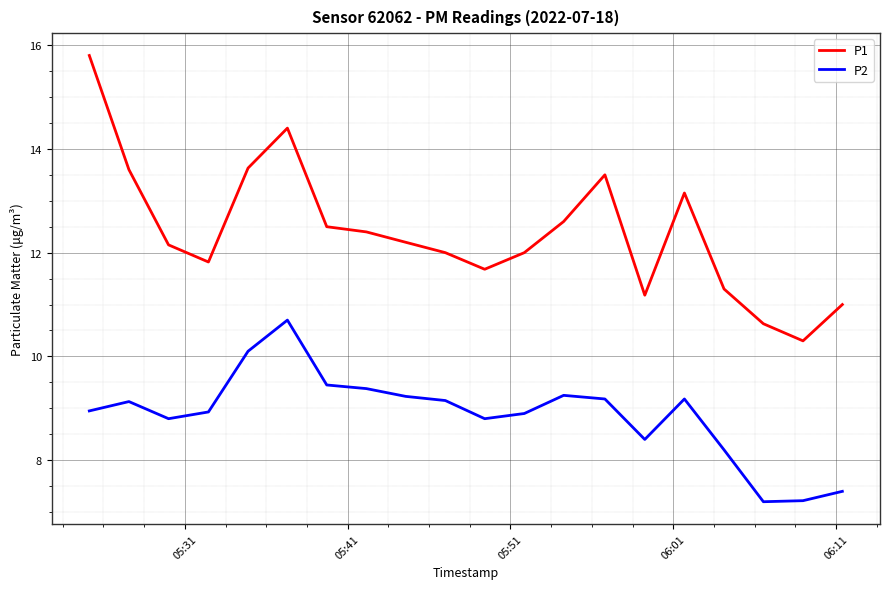

True or false: P2 and P1 intersect in this chart.

False